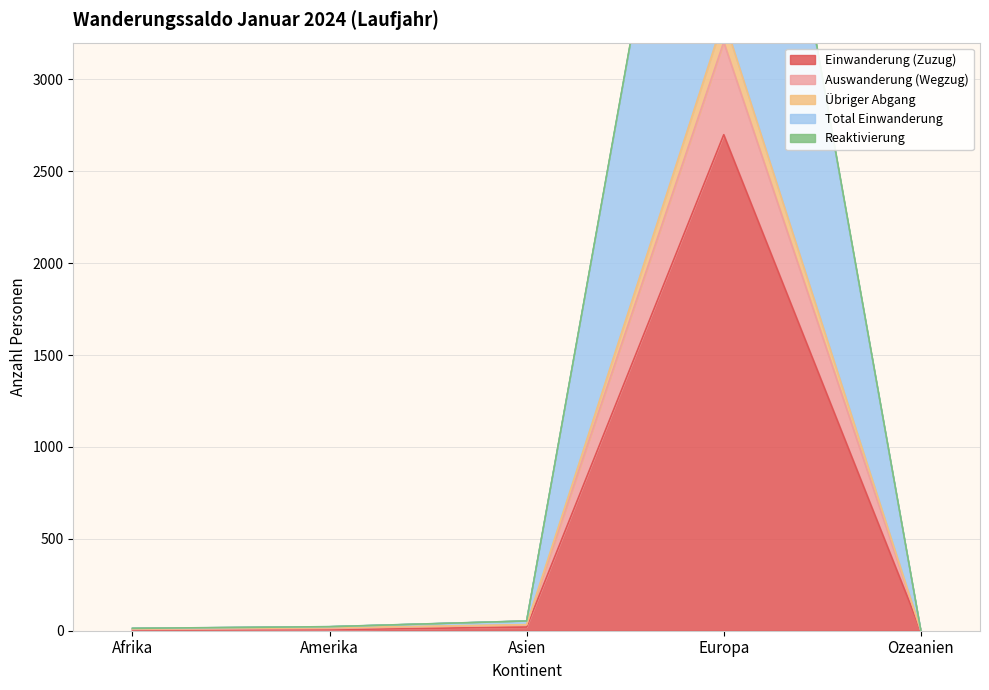

At which category is the sum across all series the highest?

Europa